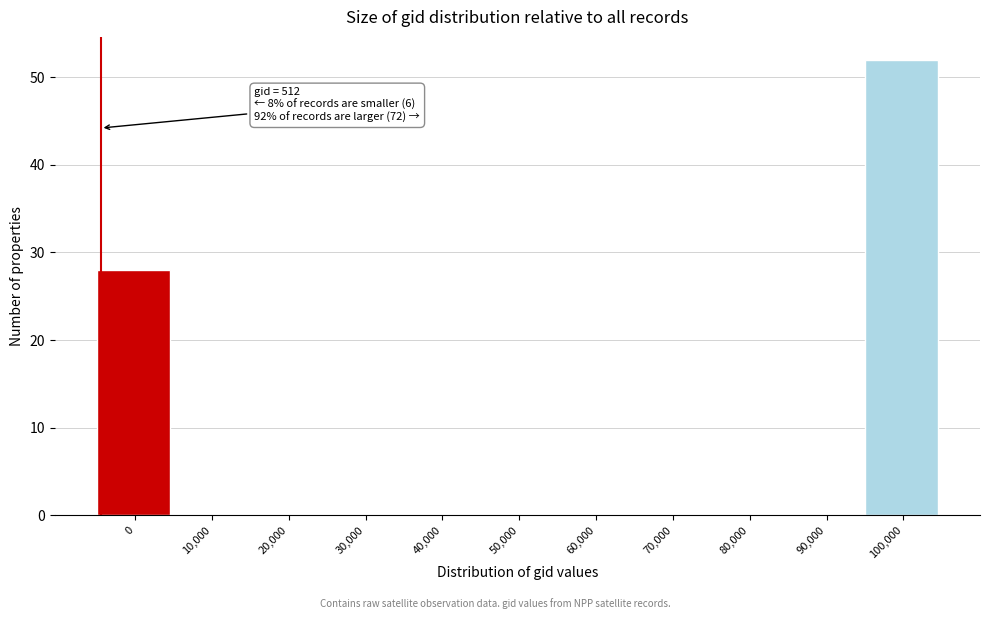

Reading right to left, list all the values displayed in this chart.

100,000=52	90,000=0	80,000=0	70,000=0	60,000=0	50,000=0	40,000=0	30,000=0	20,000=0	10,000=0	0=28